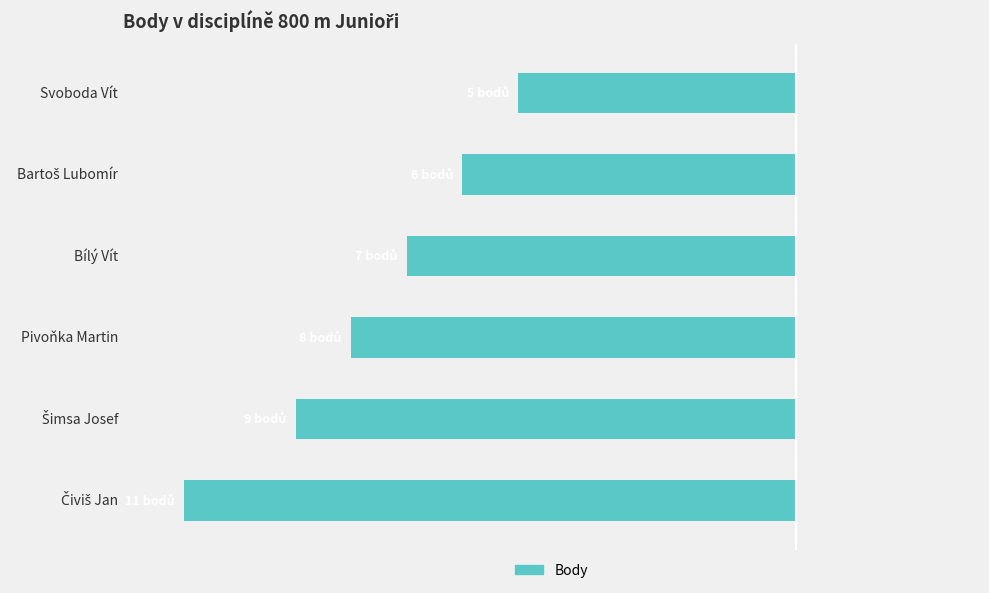

What is the sum of all values?

-418.2